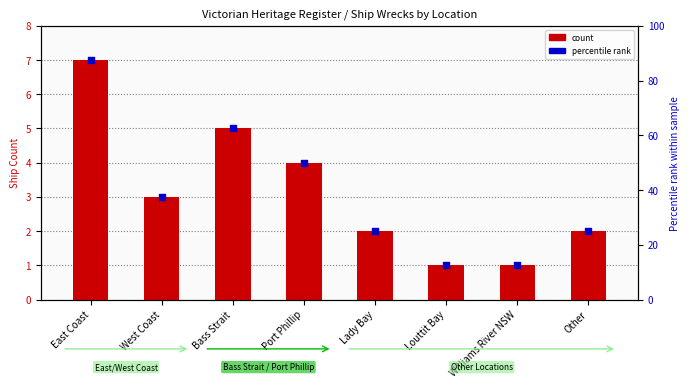

What is the total value across all series at Port Phillip?

54.0